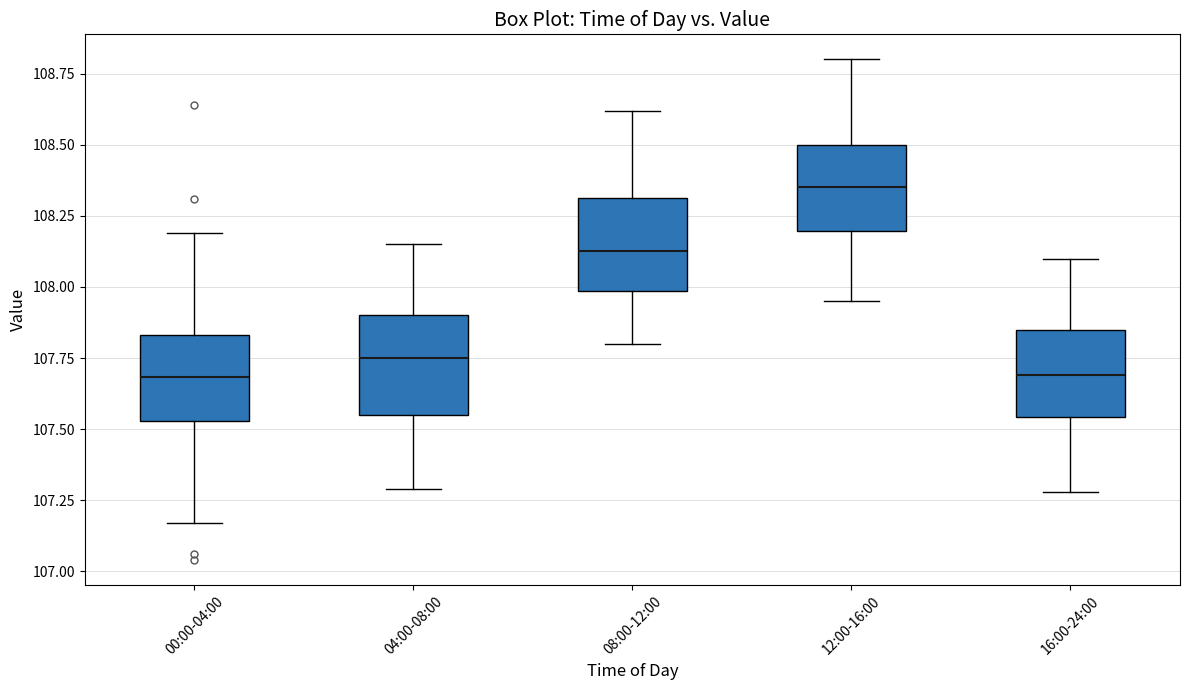

Where does the lower whisker of the box for 16:00-24:00 end on the y-axis? The values are not printed on the chart, so give them approximately, as read against the axis.

107.30